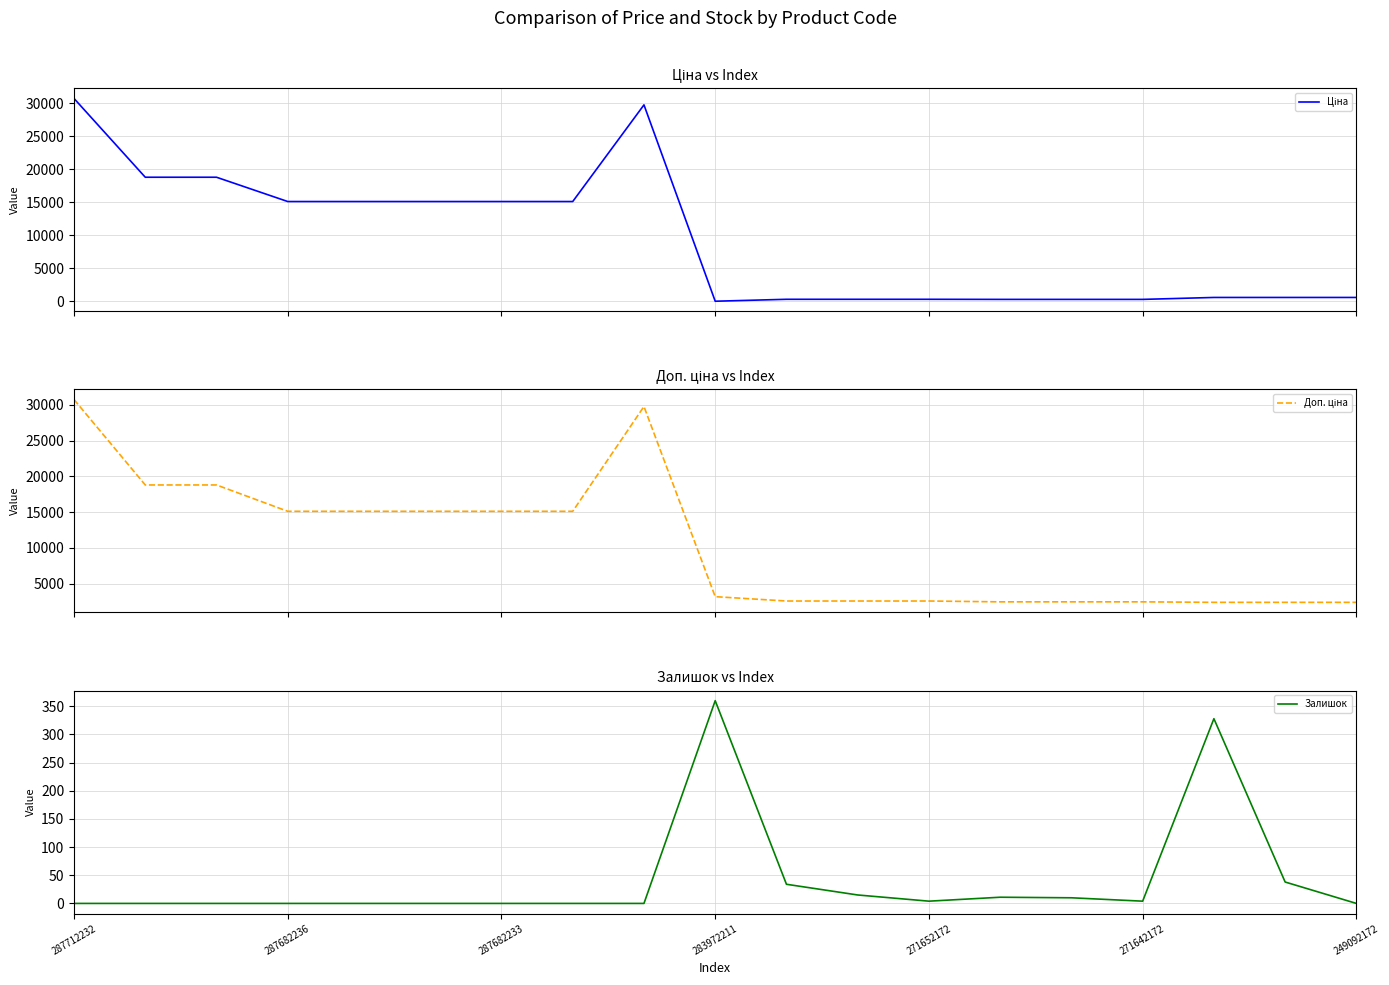

What is the maximum value for Залишок?

360